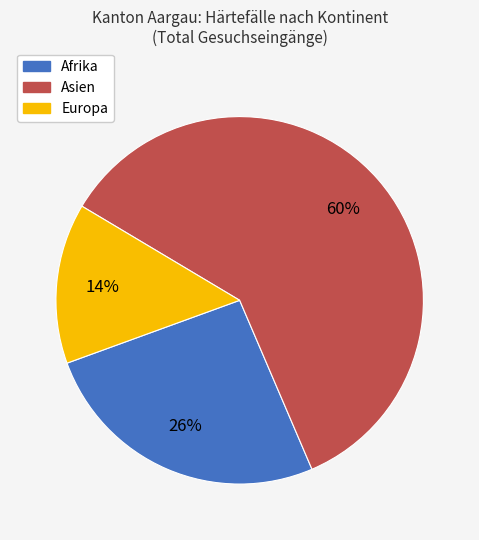

Which slice is the smallest?

Europa